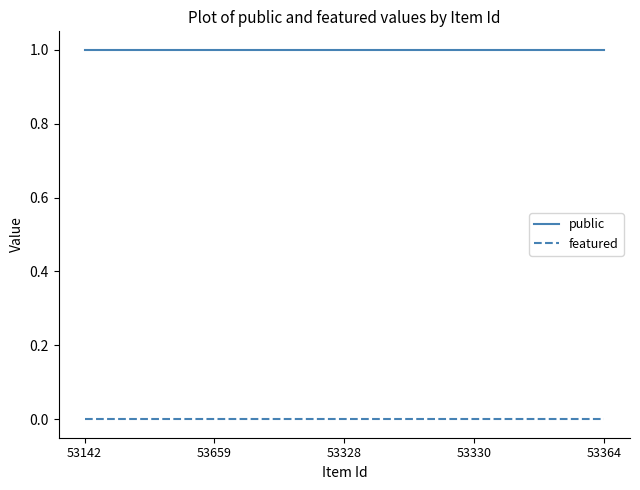

Which series has the largest total across all categories?

public